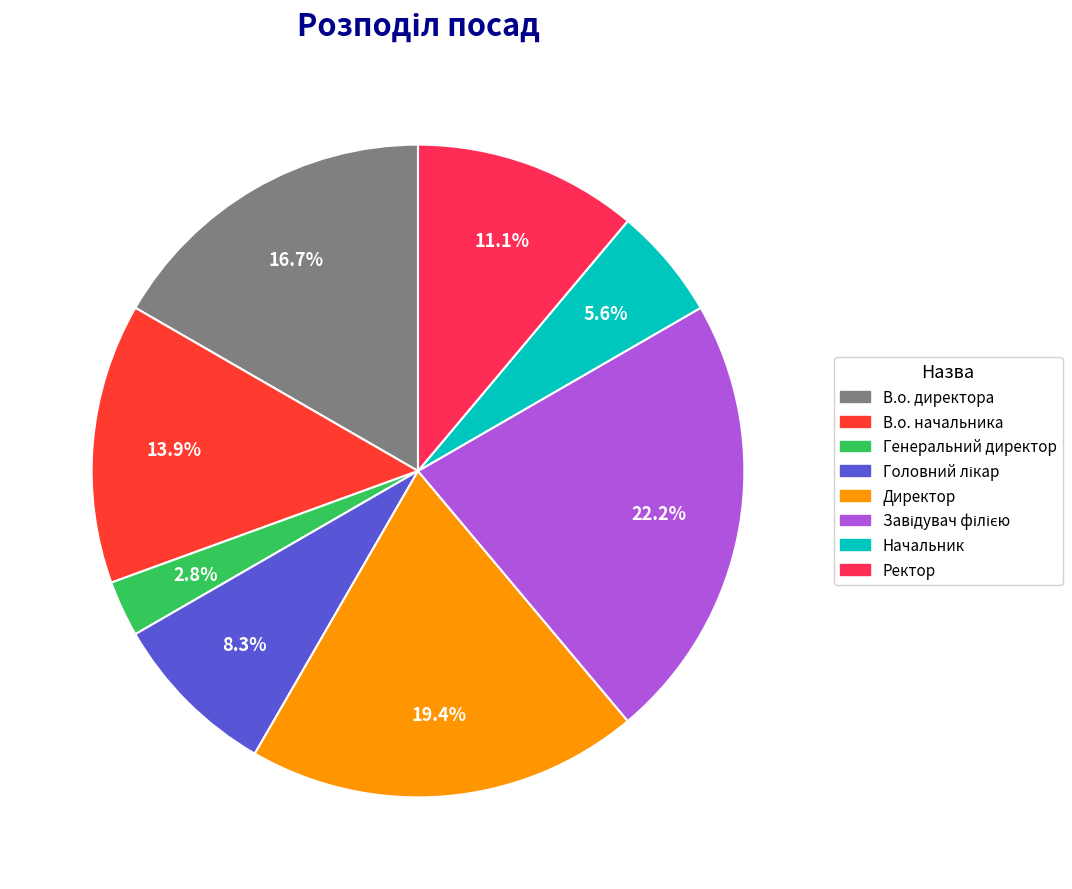

To the nearest percent, what is the combined percentage of Начальник and Генеральний директор?

8%